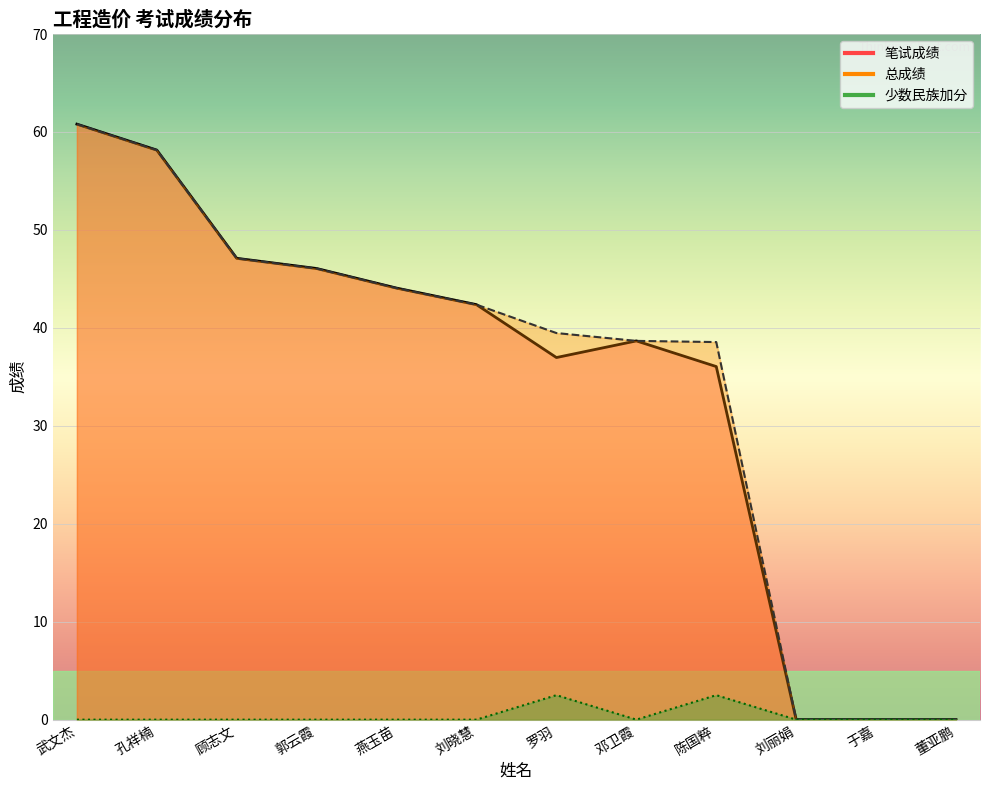

What is the average value of the 少数民族加分 series?

0.4